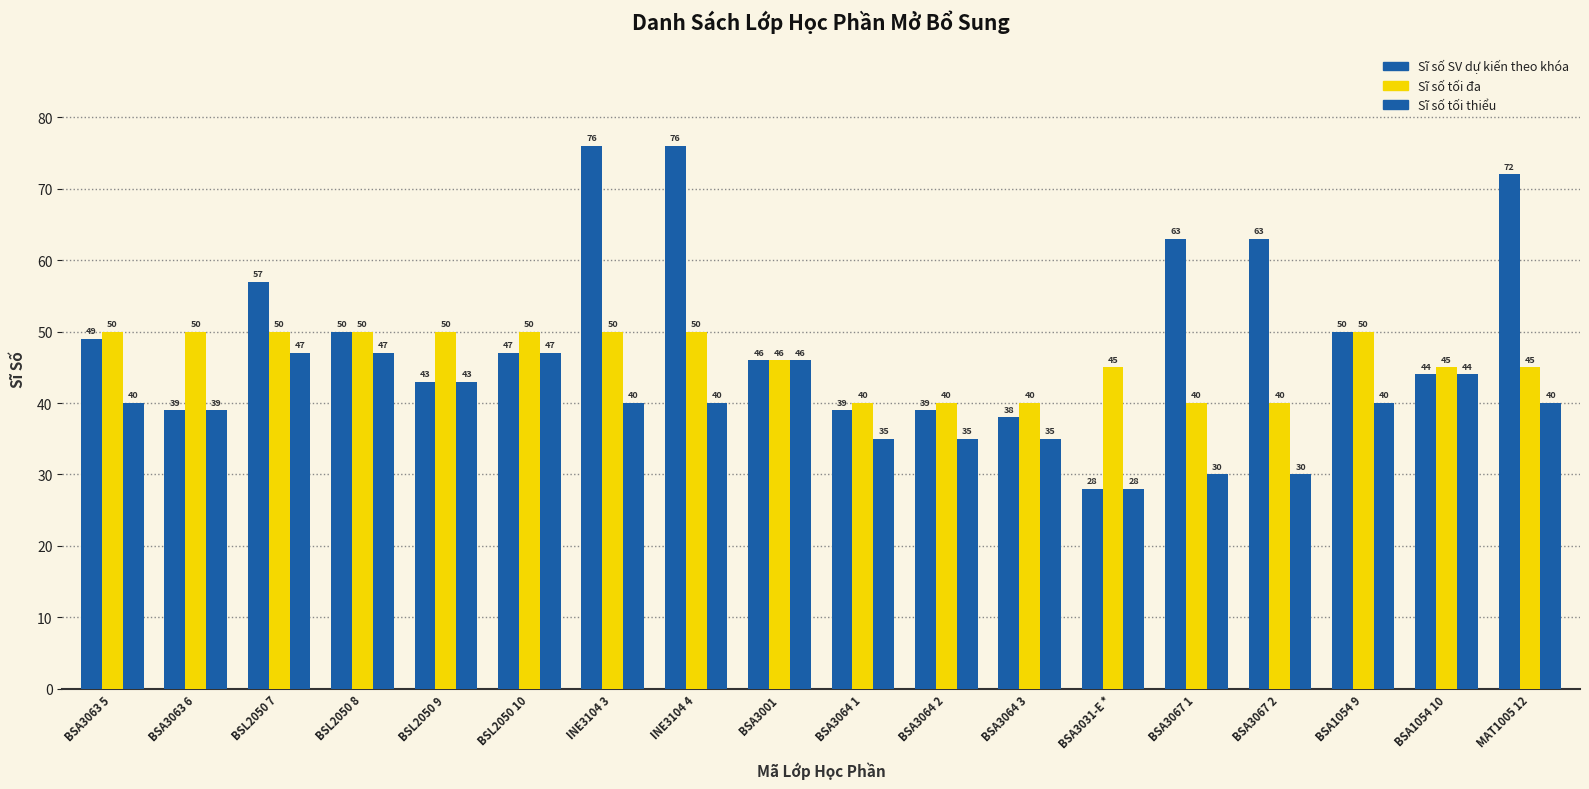

What is the label of the 16th bar from the left?

BSA1054 9